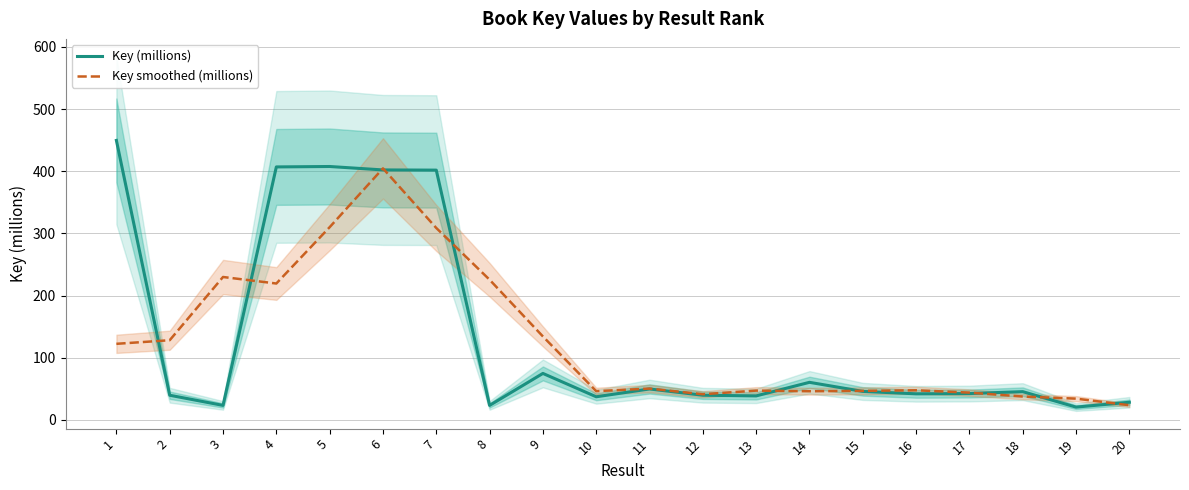

What is the smallest value displayed?

20.5